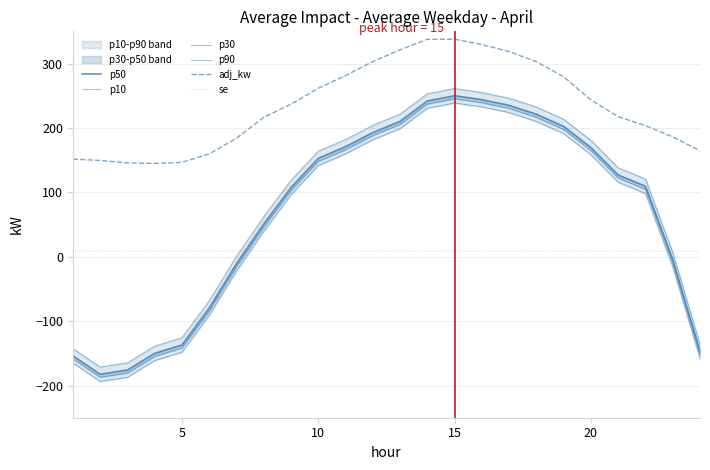

True or false: adj_kw and se intersect in this chart.

False